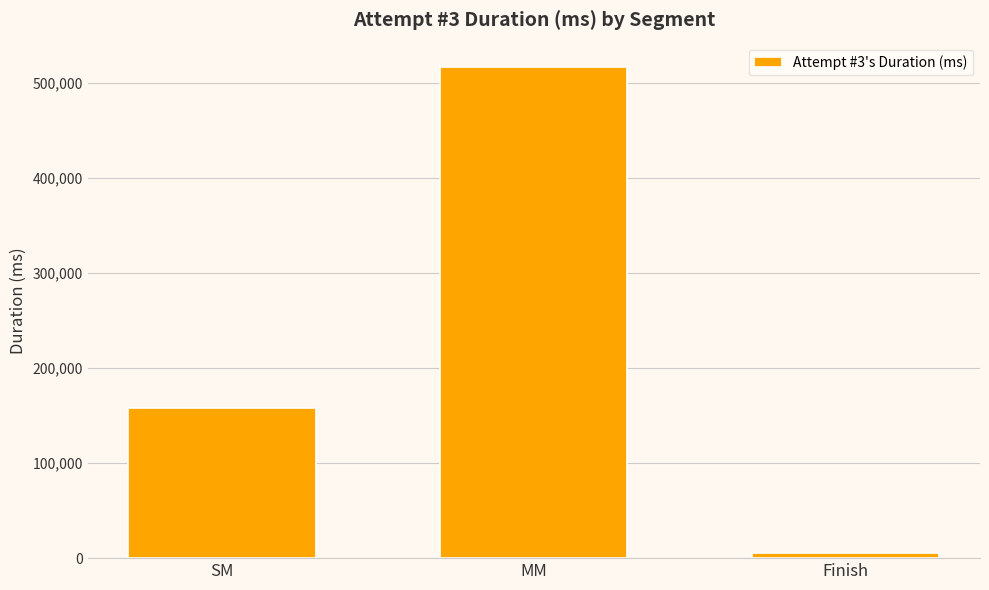

How many data points are less than 157930?

1